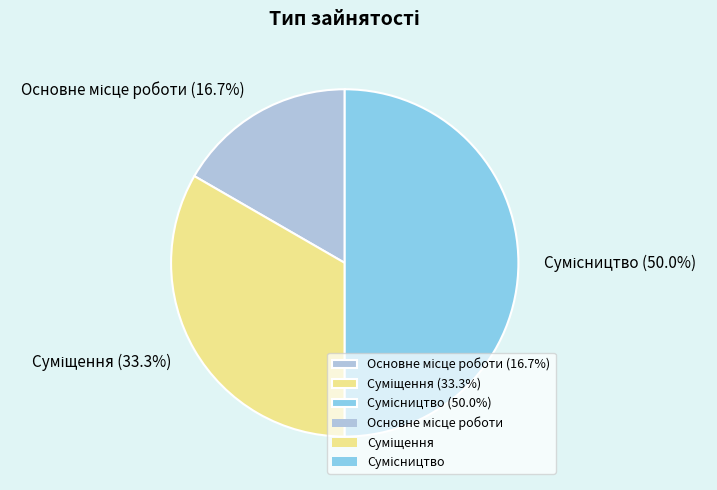

To the nearest percent, what is the combined percentage of Сумісництво and Основне місце роботи?

67%